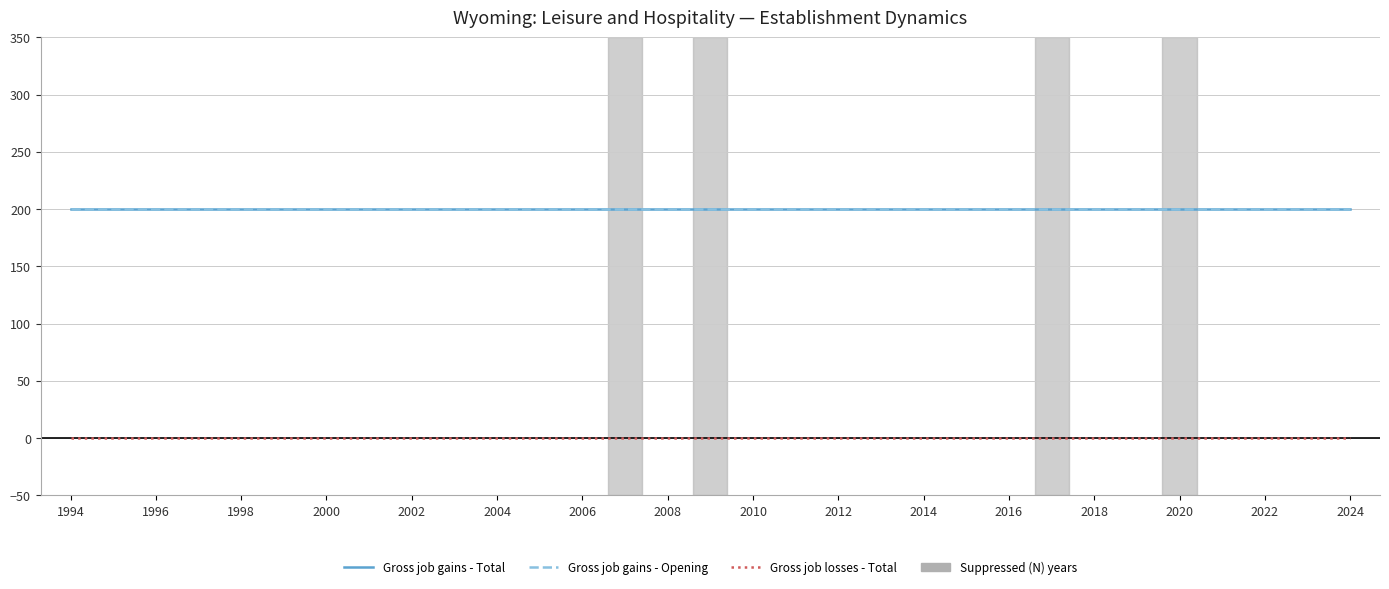

Does the chart have visible grid lines?

Yes